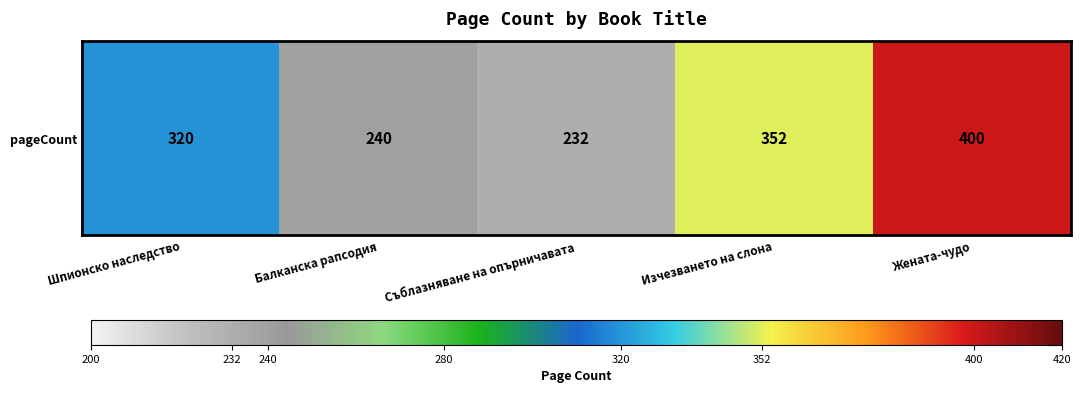

Count the number of data series in this chart.

1